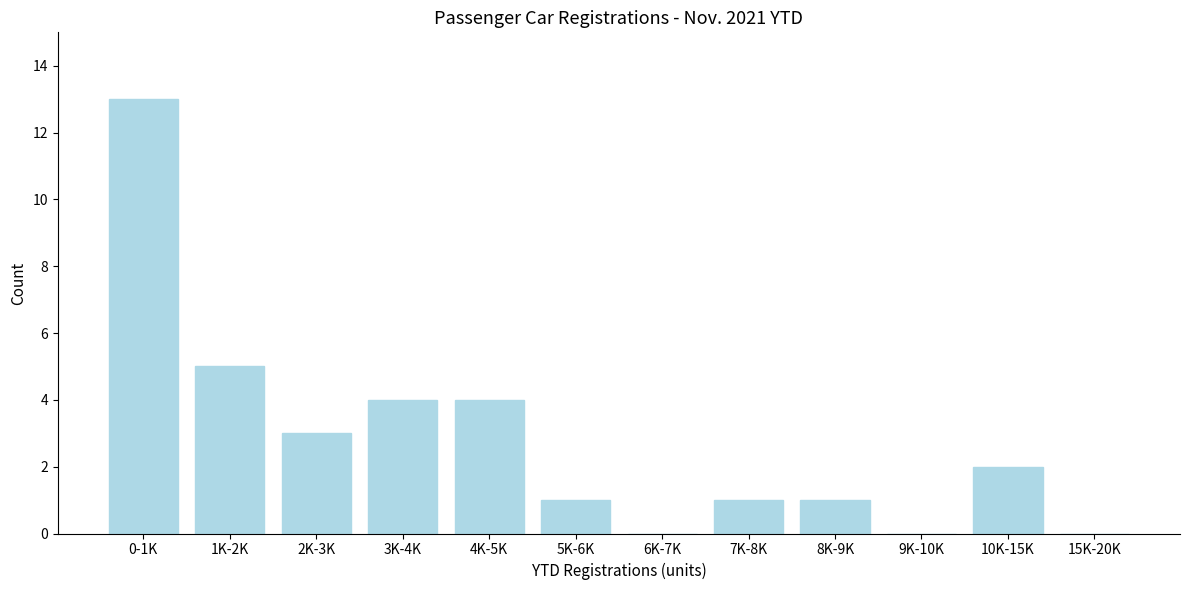

Reading left to right, extract all data points from this chart.

0-1K=13	1K-2K=5	2K-3K=3	3K-4K=4	4K-5K=4	5K-6K=1	6K-7K=0	7K-8K=1	8K-9K=1	9K-10K=0	10K-15K=2	15K-20K=0